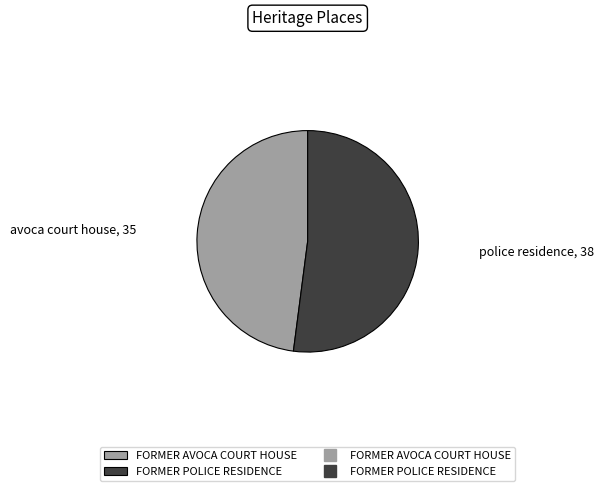

Does any single category account for the majority?

Yes